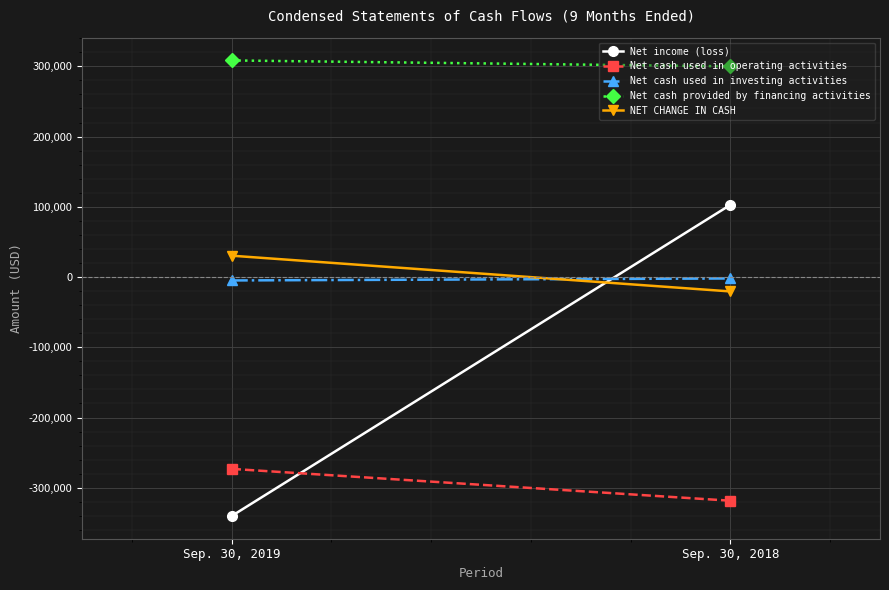

What is the sum of all Net cash used in operating activities values?

-591639